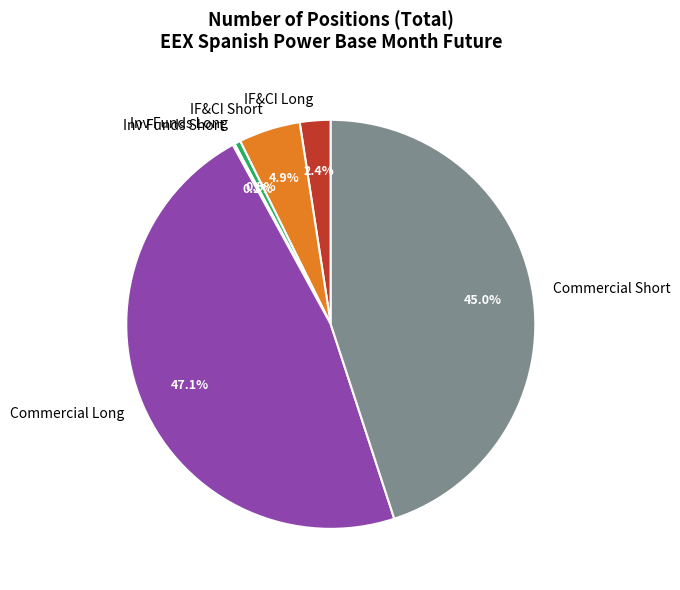

Combined, what portion of the pie is IF&CI Long and IF&CI Short?

7.3%